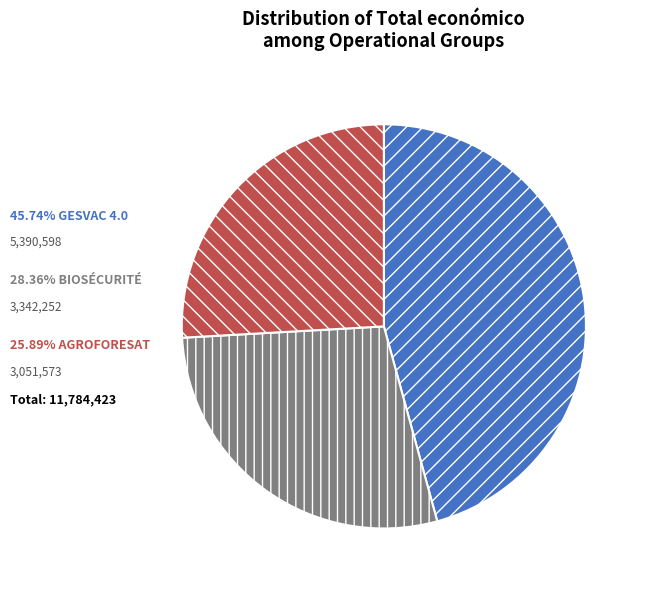

Is there a majority slice in this chart?

No